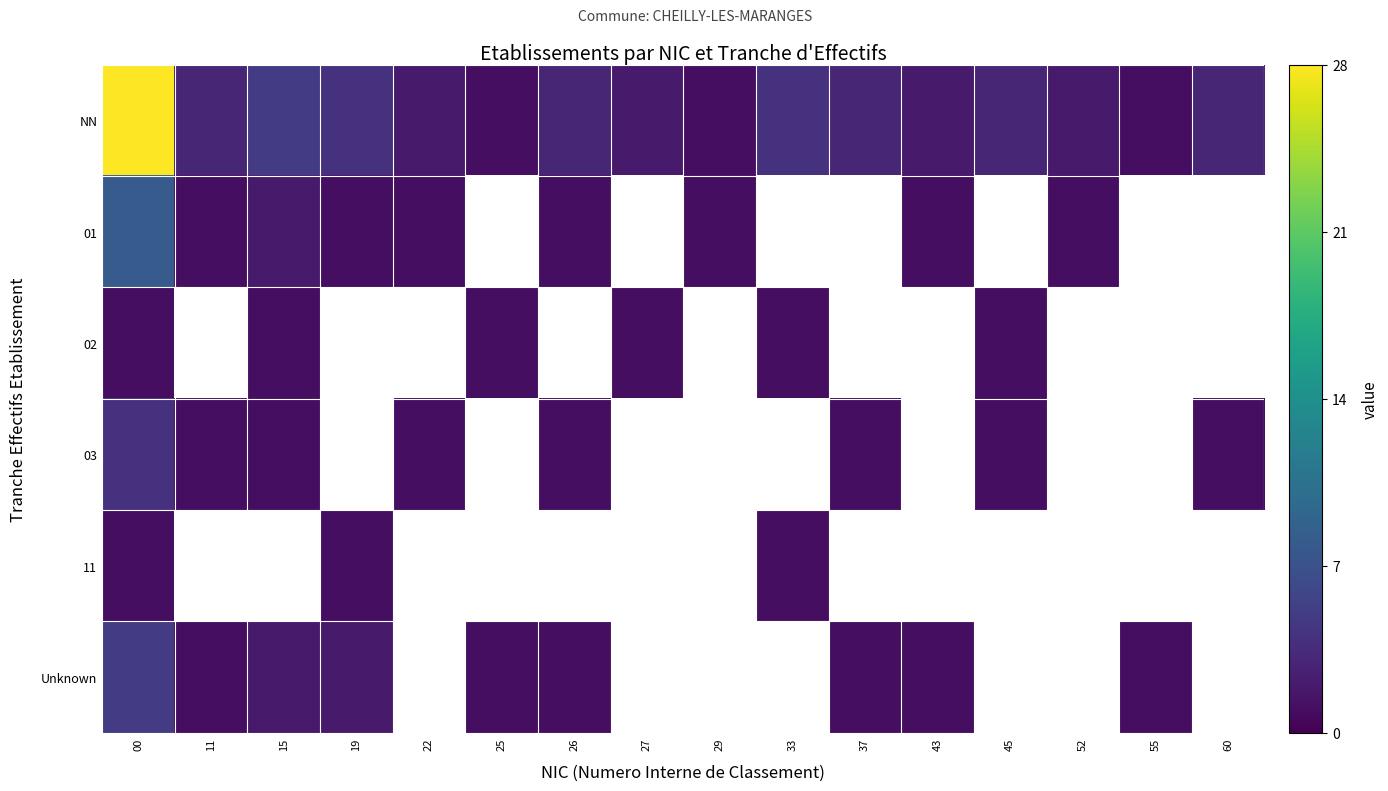

Between 37 and 43, which is larger?

37